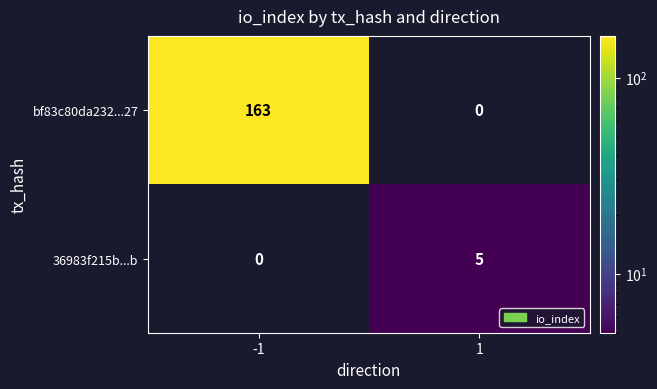

What is the sum of all 36983f215b...b values?

5